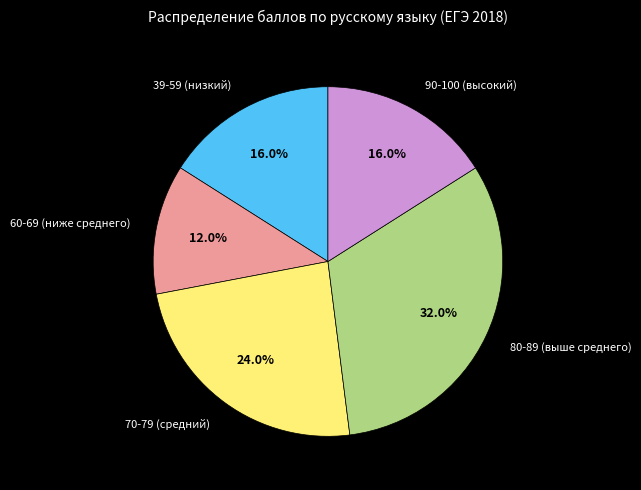

To the nearest percent, what is the difference between the largest and smallest slice percentages?

20%